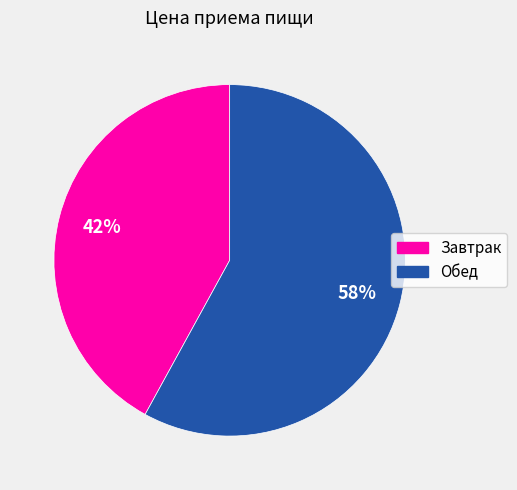

To the nearest percent, what percentage of the pie is Завтрак?

42%